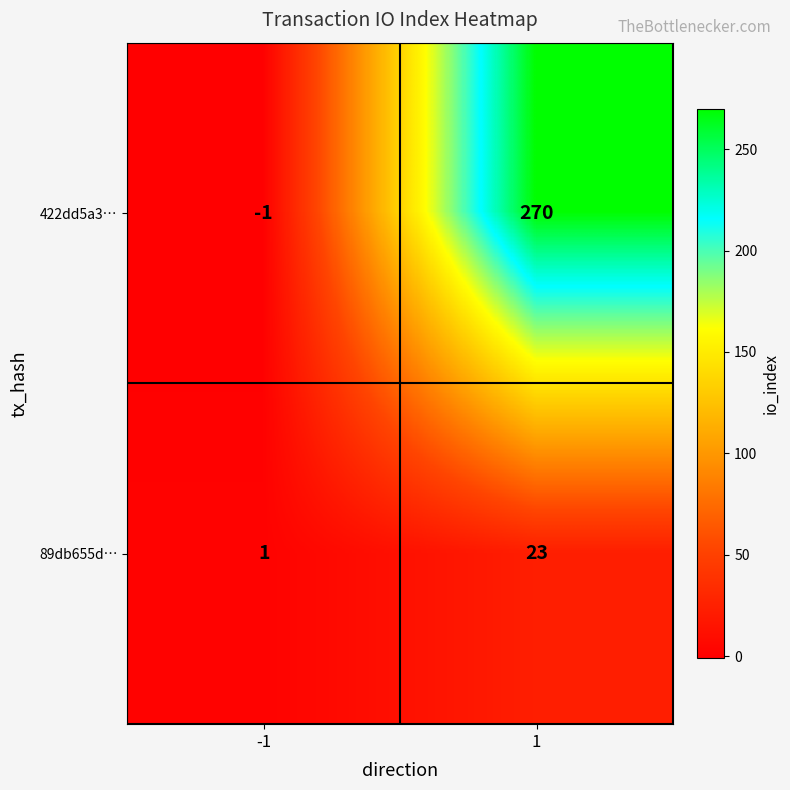

Which series has the largest total across all categories?

422dd5a3…